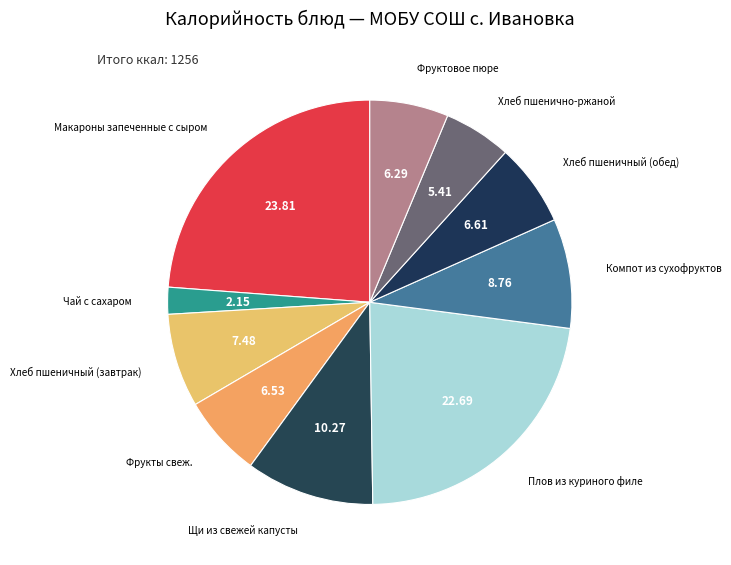

How many segments does this pie chart have?

10